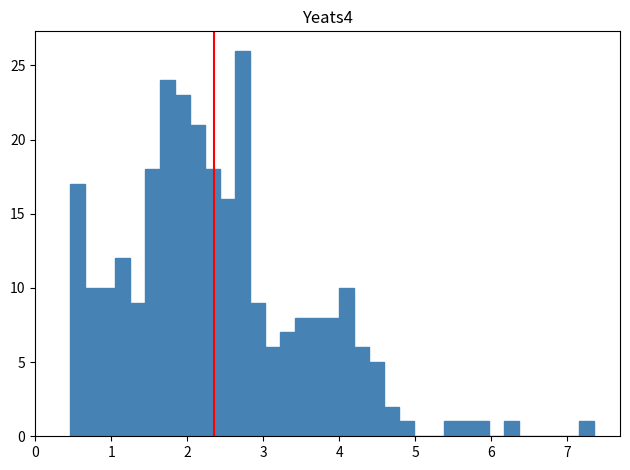

Around what value on the x-axis is the tallest bar? Give the approximate position of its centre, as read against the axis.

2.7